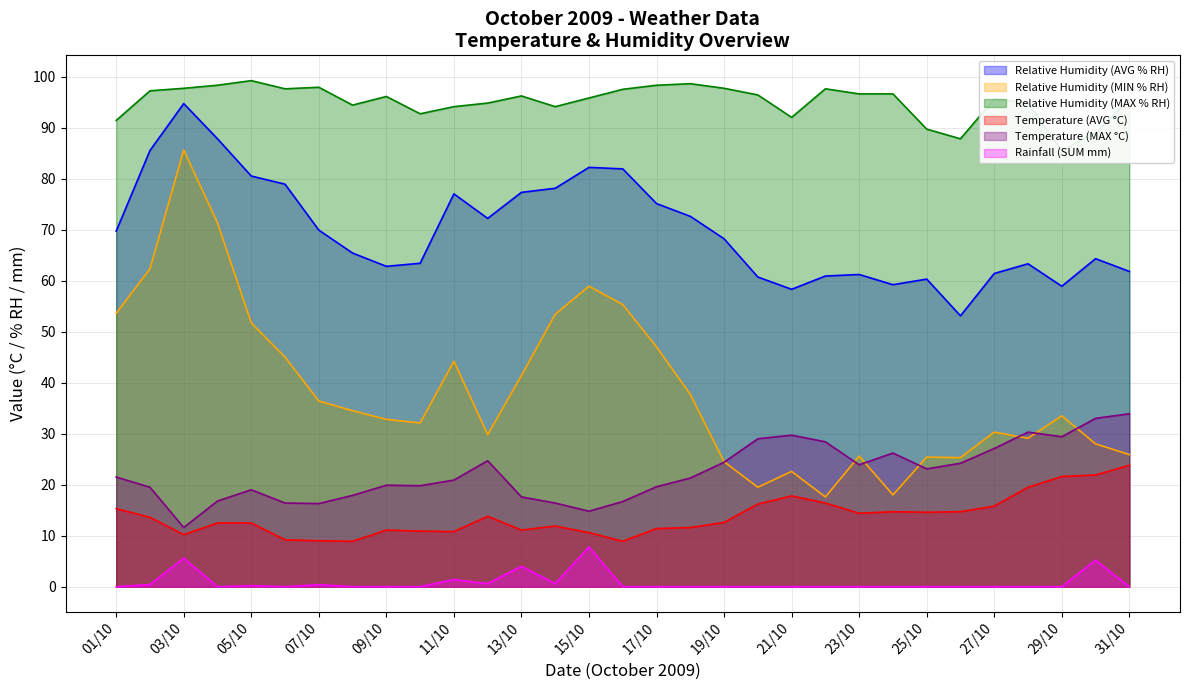

Reading left to right, list all the values displayed in this chart.

Relative Humidity (AVG % RH): 69.7	85.5	94.7	87.8	80.5	78.9	69.9	65.4	62.8	63.4	77.0	72.2	77.3	78.1	82.2	81.9	75.1	72.6	68.2	60.7	58.3	60.9	61.2	59.2	60.3	53.1	61.4	63.3	58.9	64.3	61.8
Relative Humidity (MIN % RH): 53.6	62.3	85.6	71.3	51.7	45.0	36.4	34.5	32.8	32.1	44.2	29.8	41.4	53.4	58.9	55.3	47.0	37.7	24.5	19.5	22.6	17.6	25.6	18.0	25.4	25.3	30.3	29.1	33.5	28.0	25.9
Relative Humidity (MAX % RH): 91.4	97.2	97.7	98.3	99.2	97.6	97.9	94.4	96.1	92.7	94.1	94.8	96.2	94.1	95.8	97.5	98.3	98.6	97.7	96.4	92.0	97.6	96.6	96.6	89.7	87.8	95.6	94.9	85.5	89.0	95.5
Temperature (AVG °C): 15.3	13.6	10.2	12.5	12.5	9.2	9.0	8.9	11.1	10.9	10.8	13.8	11.1	11.9	10.6	8.9	11.4	11.6	12.6	16.2	17.8	16.4	14.4	14.7	14.6	14.7	15.8	19.5	21.6	21.9	23.8
Temperature (MAX °C): 21.5	19.5	11.6	16.8	19.0	16.4	16.3	17.9	19.9	19.8	20.9	24.7	17.6	16.4	14.8	16.7	19.6	21.3	24.4	29.0	29.7	28.4	23.9	26.2	23.1	24.2	27.1	30.3	29.4	33.0	33.9
Rainfall (SUM mm): 0.0	0.4	5.6	0.0	0.2	0.0	0.4	0.0	0.0	0.0	1.4	0.6	4.0	0.6	7.8	0.0	0.0	0.0	0.0	0.0	0.0	0.0	0.0	0.0	0.0	0.0	0.0	0.0	0.0	5.2	0.0